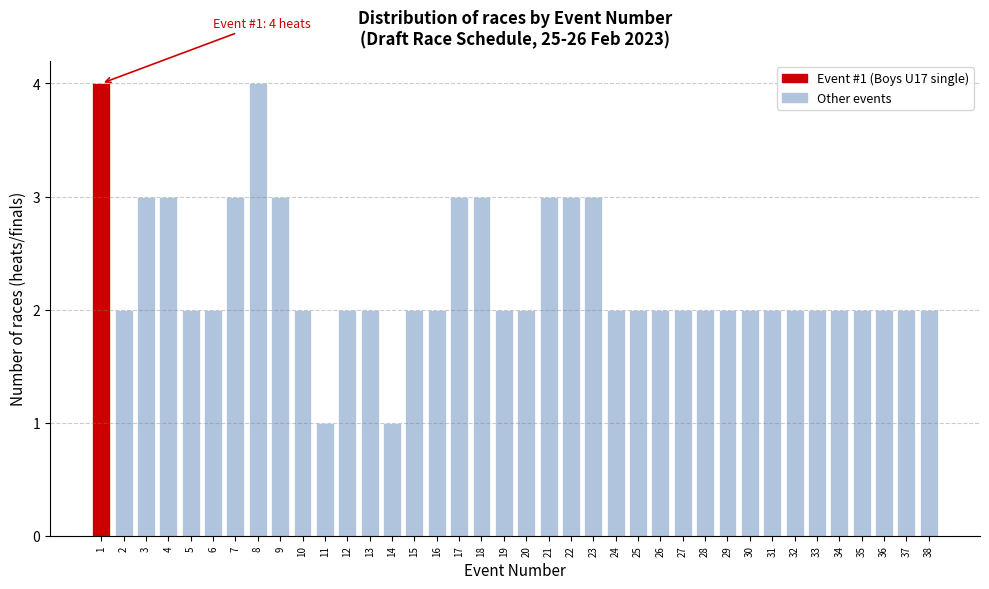

What is the greatest value displayed?

4